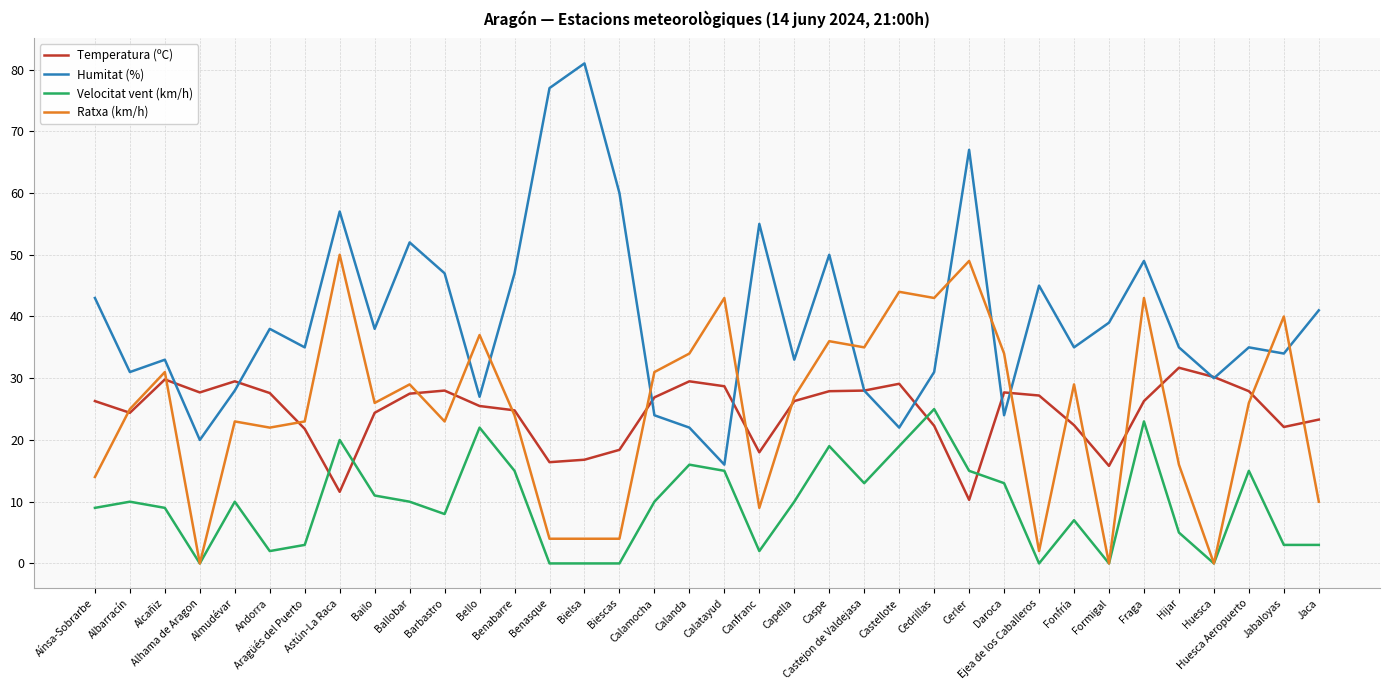

Where is the first local maximum for Ratxa (km/h)?

Alcañiz